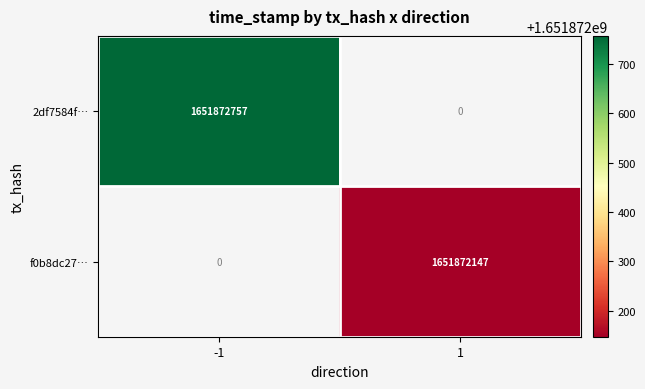

The f0b8dc27de313319632cd72b7360091ed26c61e series shows 1 at direction. True or false?

True